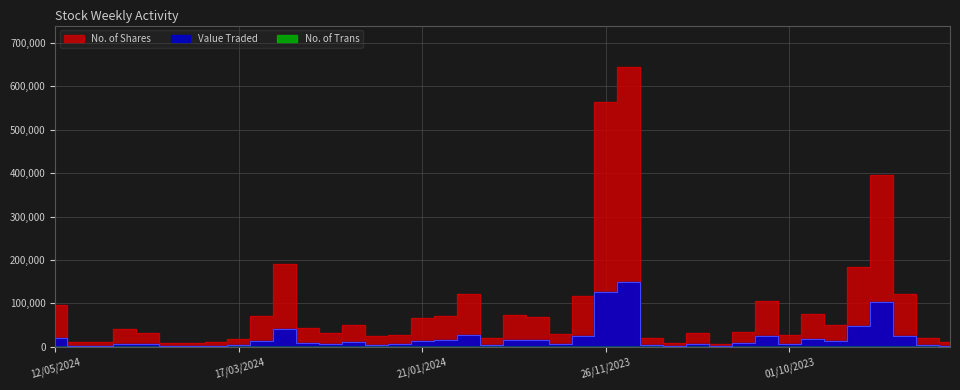

At which label does Value Traded reach its minimum?

22/10/2023